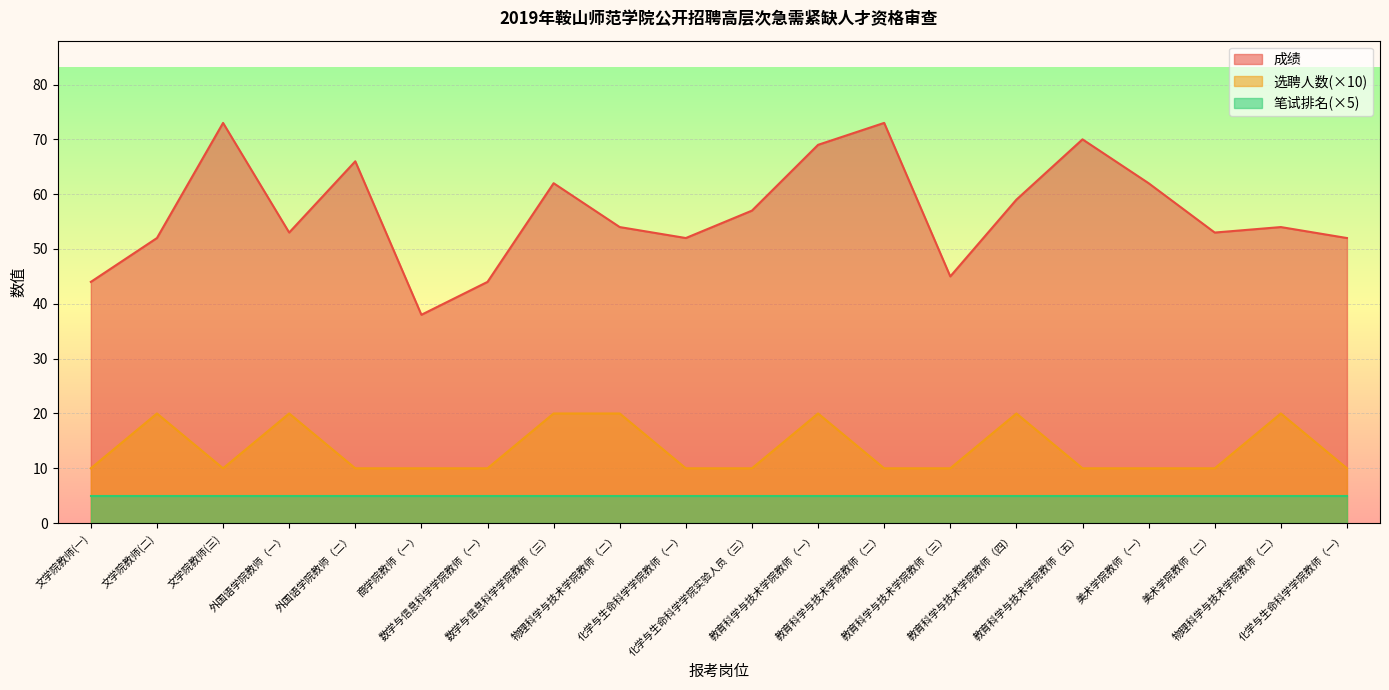

True or false: 选聘人数 and 成绩 intersect in this chart.

False